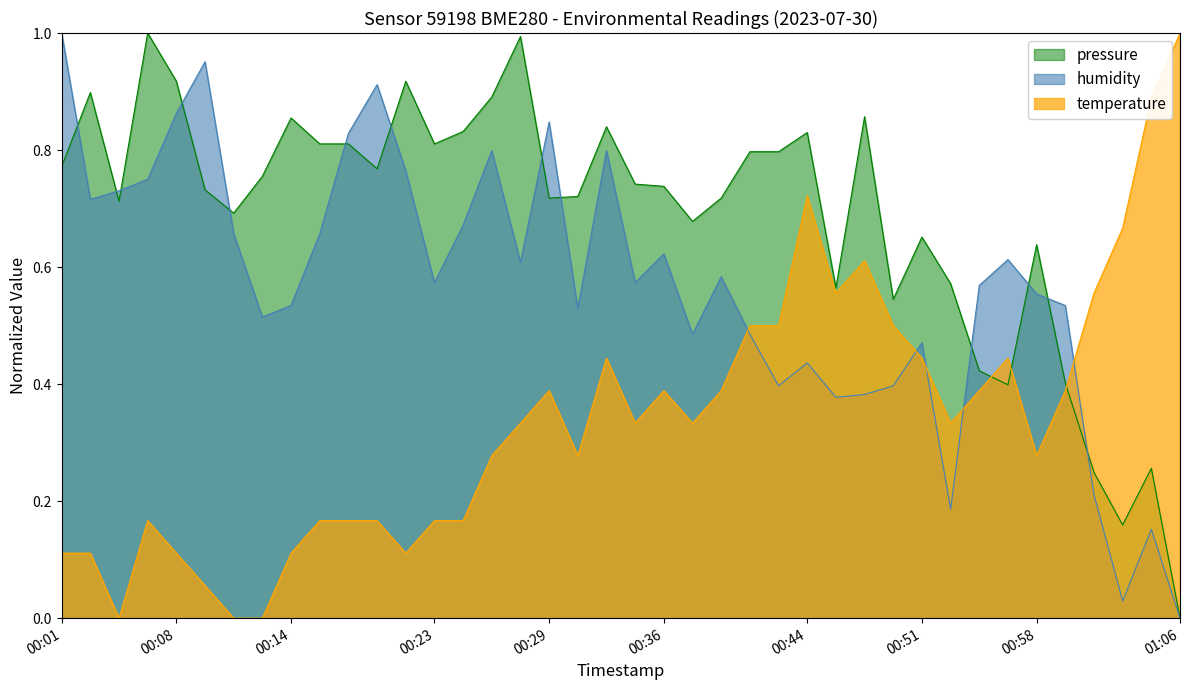

Where is humidity nearest to the value 0?

01:06